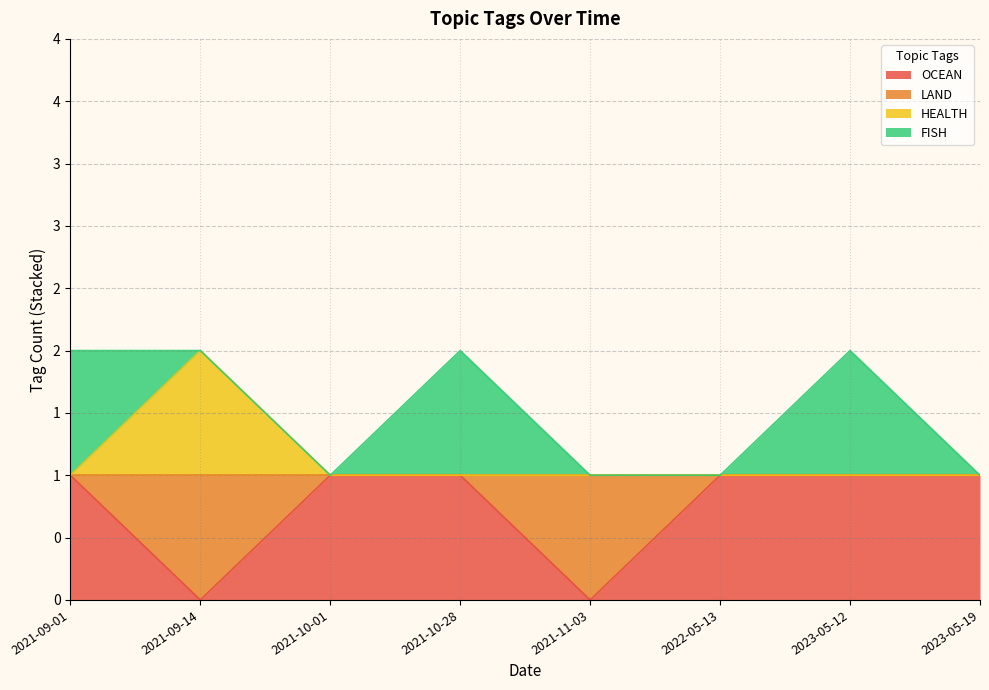

Does the chart display data point markers on the line(s)?

No